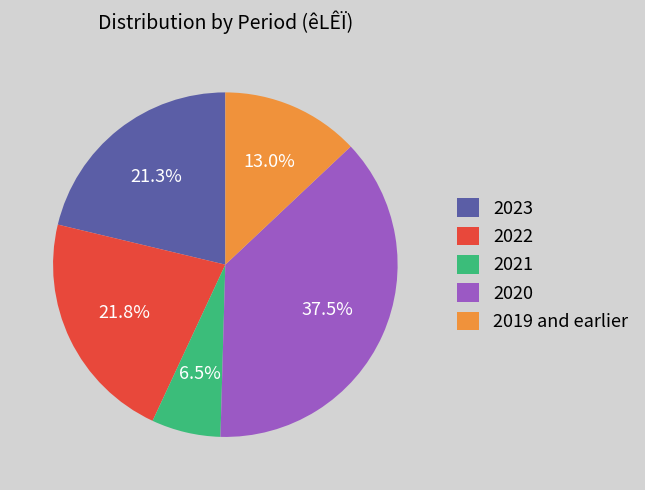

What percentage do 2022 and 2021 together represent?

28.3%